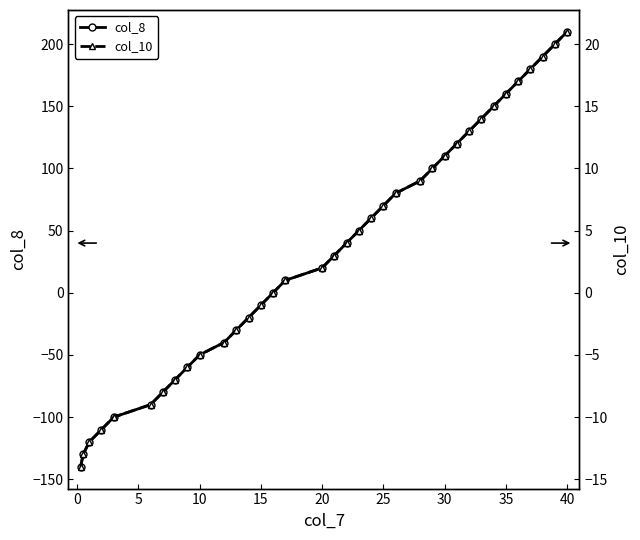

Reading left to right, list all the values displayed in this chart.

col_8: -140	-130	-120	-110	-100	-90	-80	-70	-60	-50	-40	-30	-20	-10	0	10	20	30	40	50	60	70	80	90	100	110	120	130	140	150	160	170	180	190	200	210
col_10: -14	-13	-12	-11	-10	-9	-8	-7	-6	-5	-4	-3	-2	-1	0	1	2	3	4	5	6	7	8	9	10	11	12	13	14	15	16	17	18	19	20	21